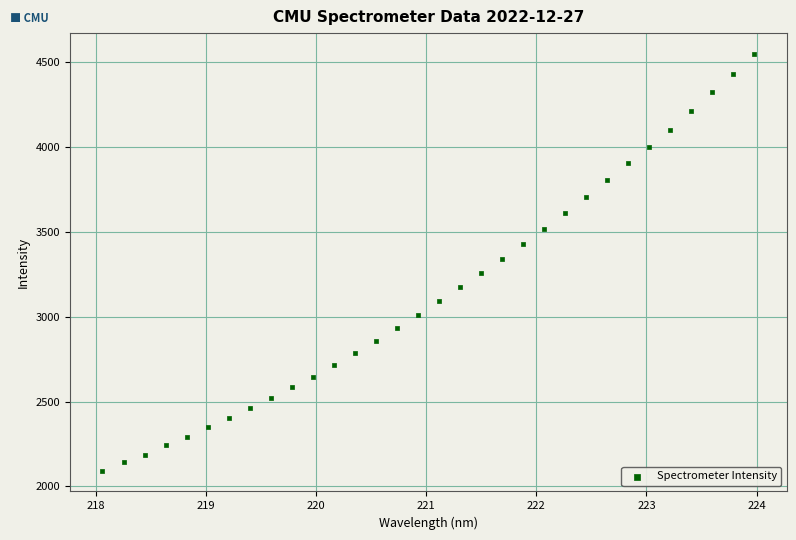

What is the range of Y values (max minus min)?

2452.1